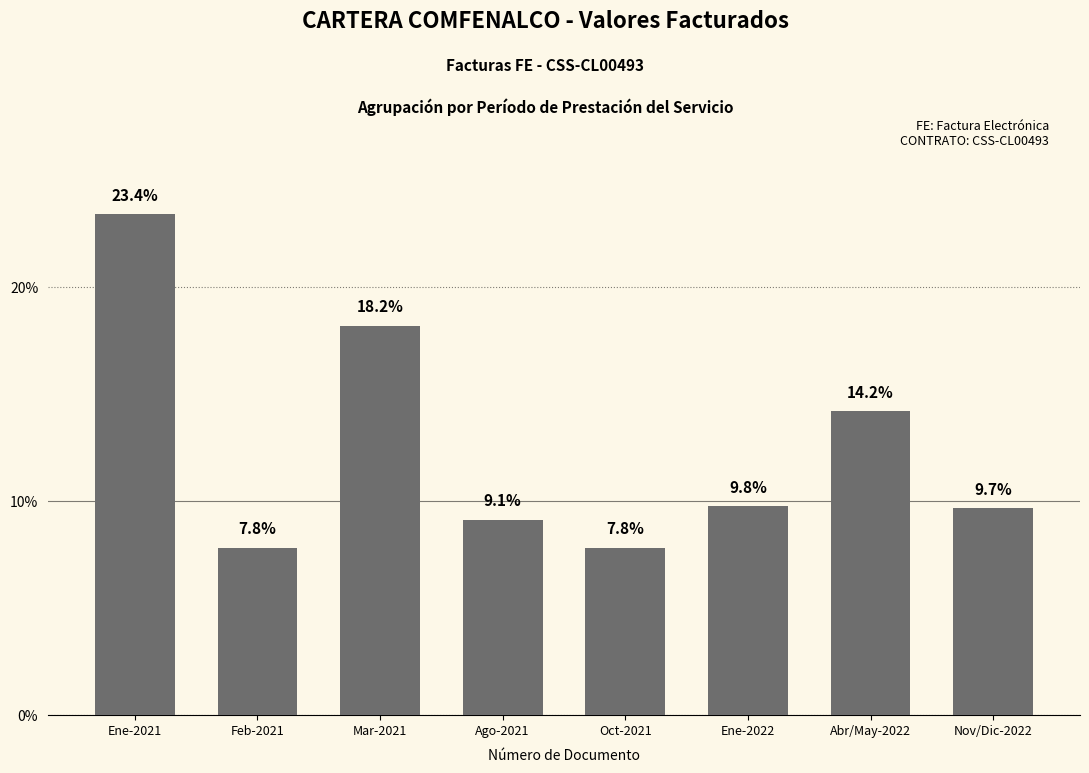

How many bars are there in total?

8